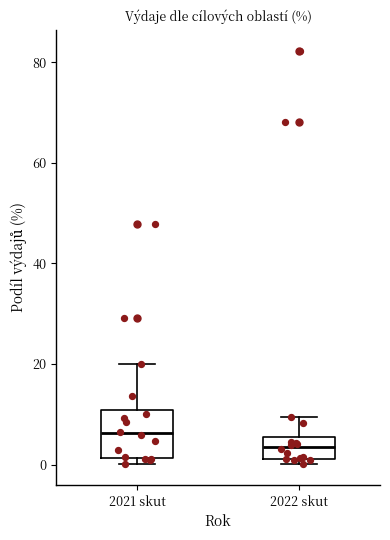

Which box has the highest median line?

2021 skut